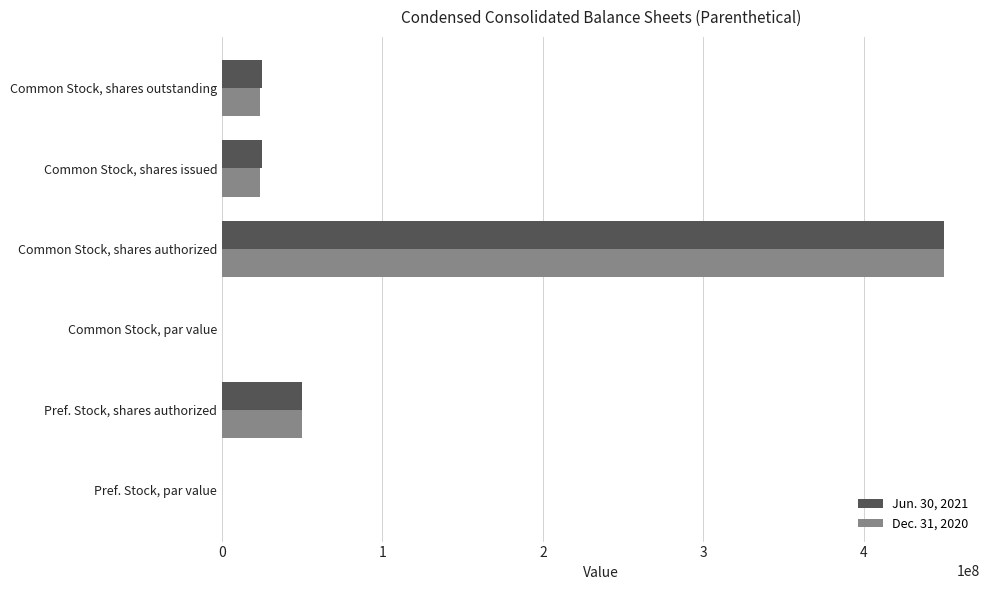

At which label does Dec. 31, 2020 reach its peak?

Common Stock, shares authorized